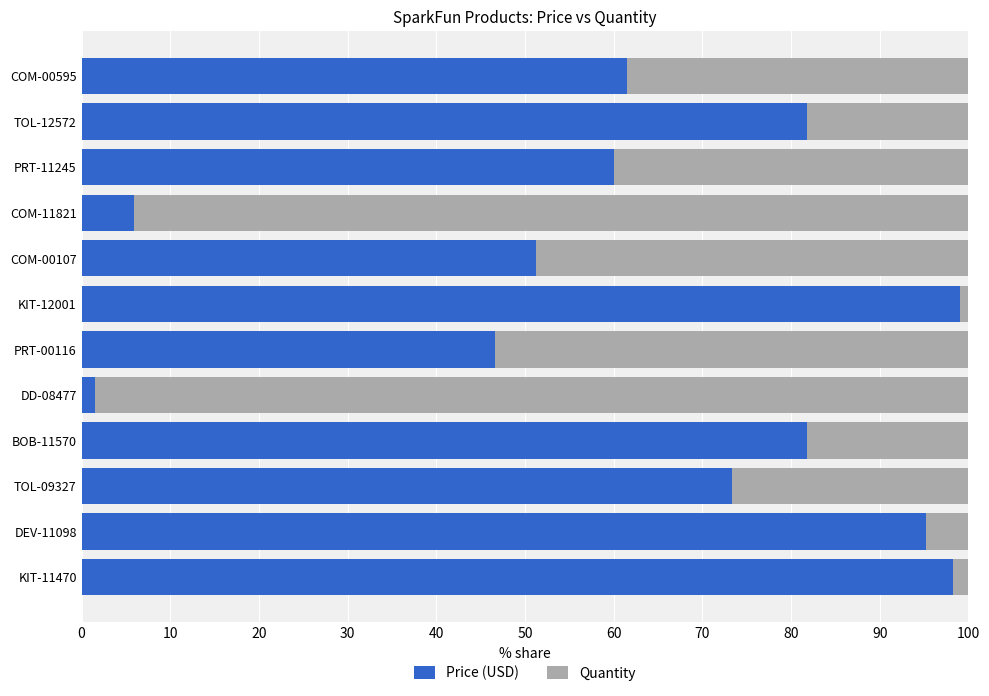

The value of Price (USD) at TOL-09327 is 110.2. True or false?

False